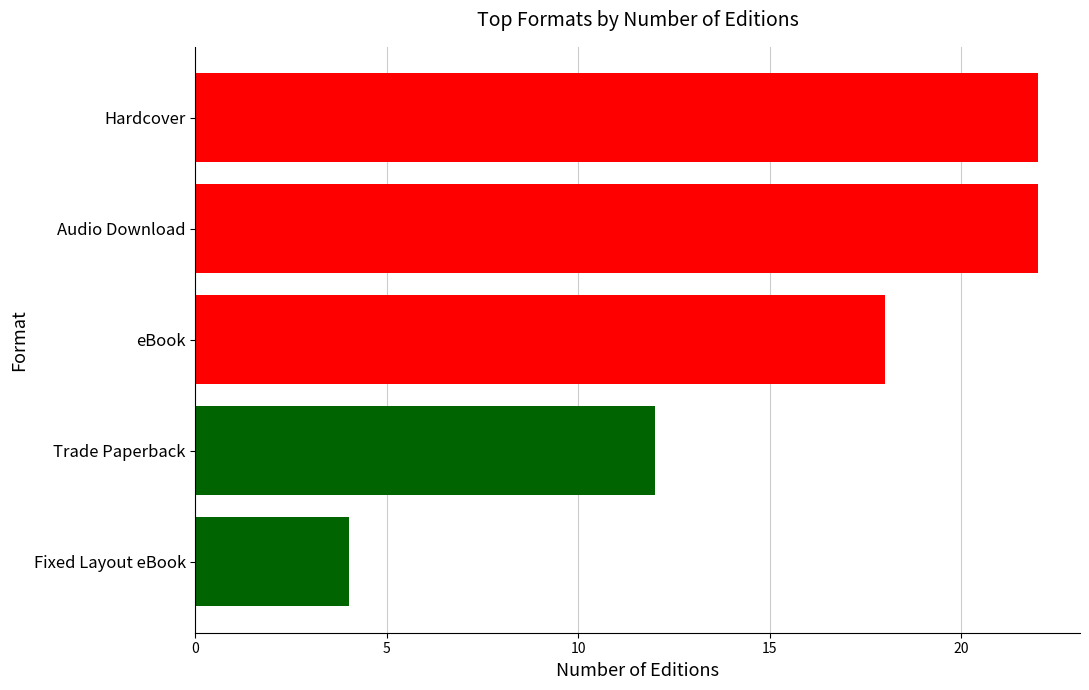

Are the bars grouped side by side (vs. stacked)?

No